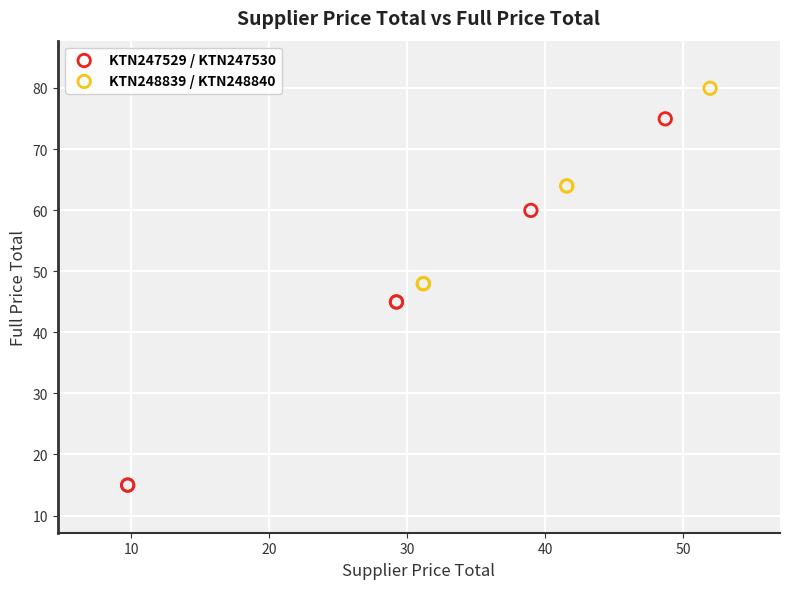

Which series contains the highest Y value?

KTN248839 / KTN248840